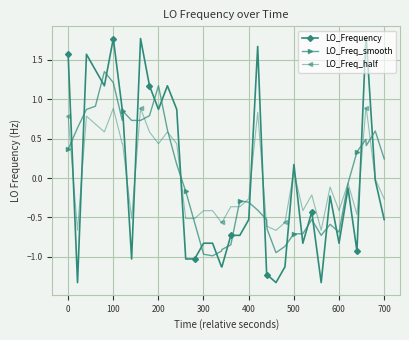

Which series has the largest range (max minus min)?

LO_Frequency